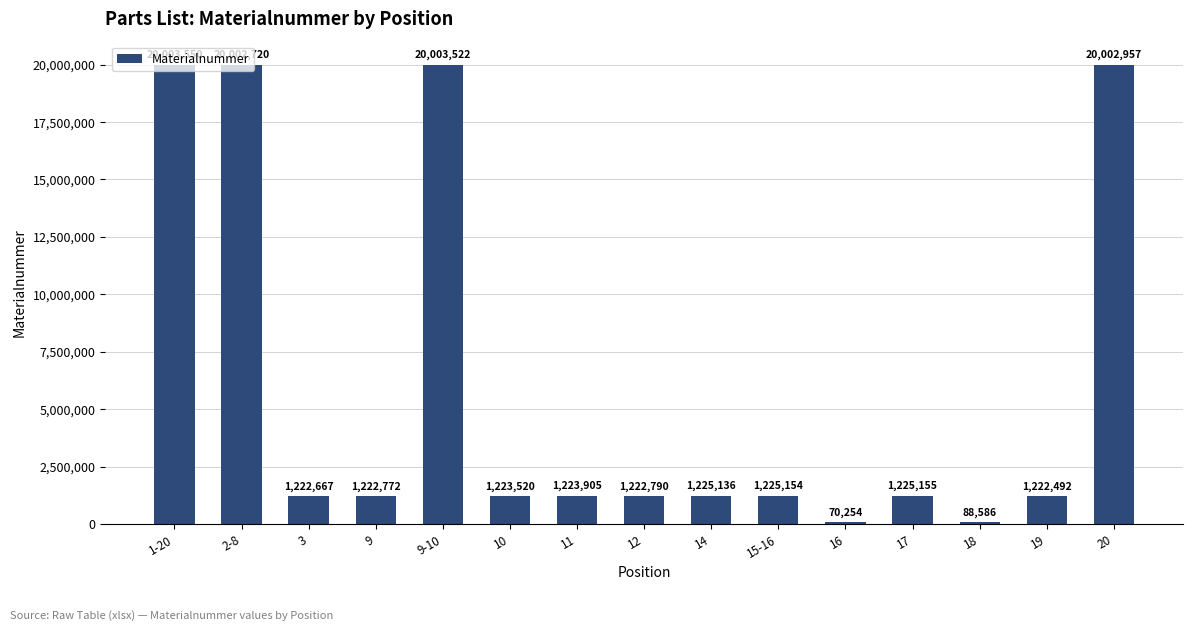

Is it true that the value at 2-8 is 9708109?

False